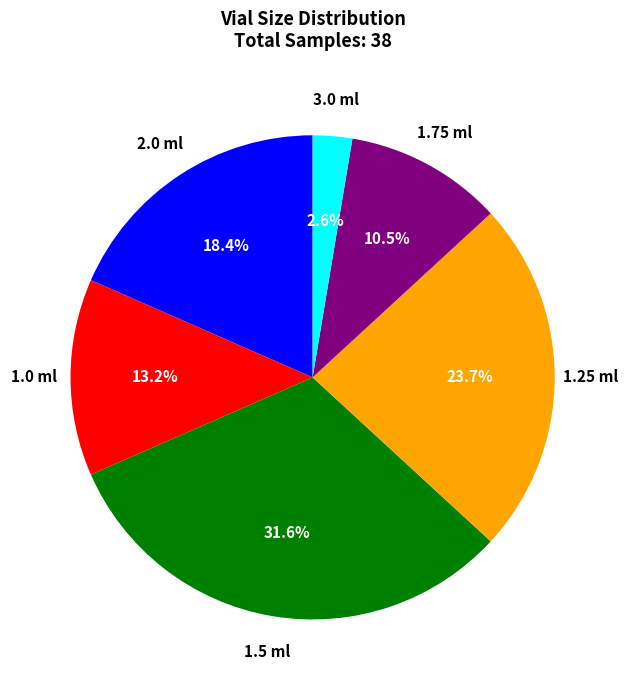

Does any single category account for the majority?

No